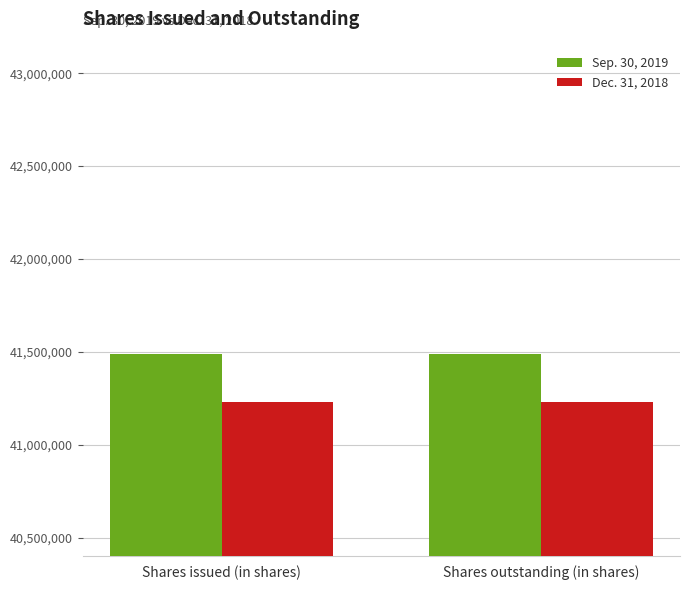

Reading right to left, extract all data points from this chart.

Sep. 30, 2019: Shares outstanding (in shares)=41488370	Shares issued (in shares)=41488370
Dec. 31, 2018: Shares outstanding (in shares)=41227530	Shares issued (in shares)=41227530